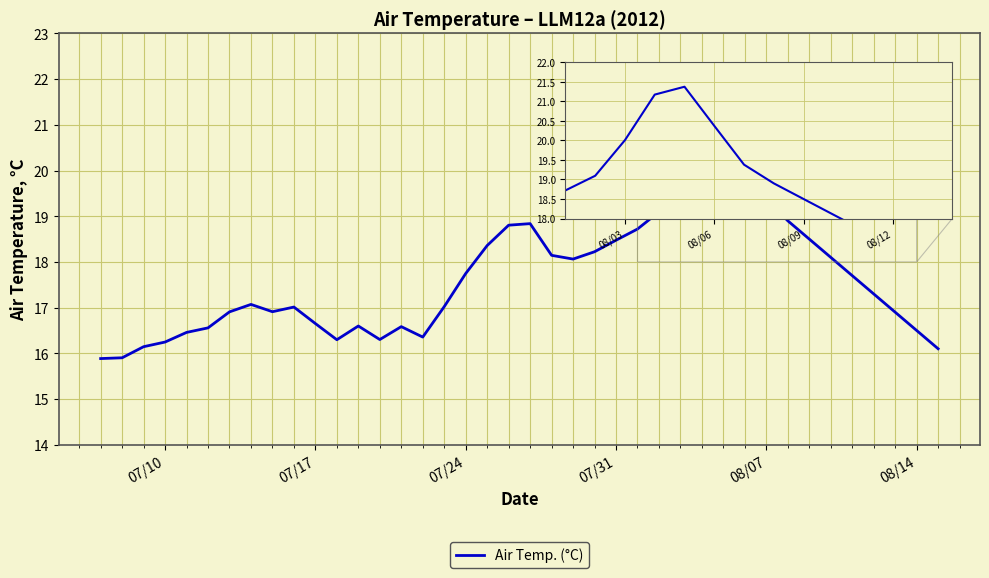

Does the chart display data point markers on the line(s)?

No